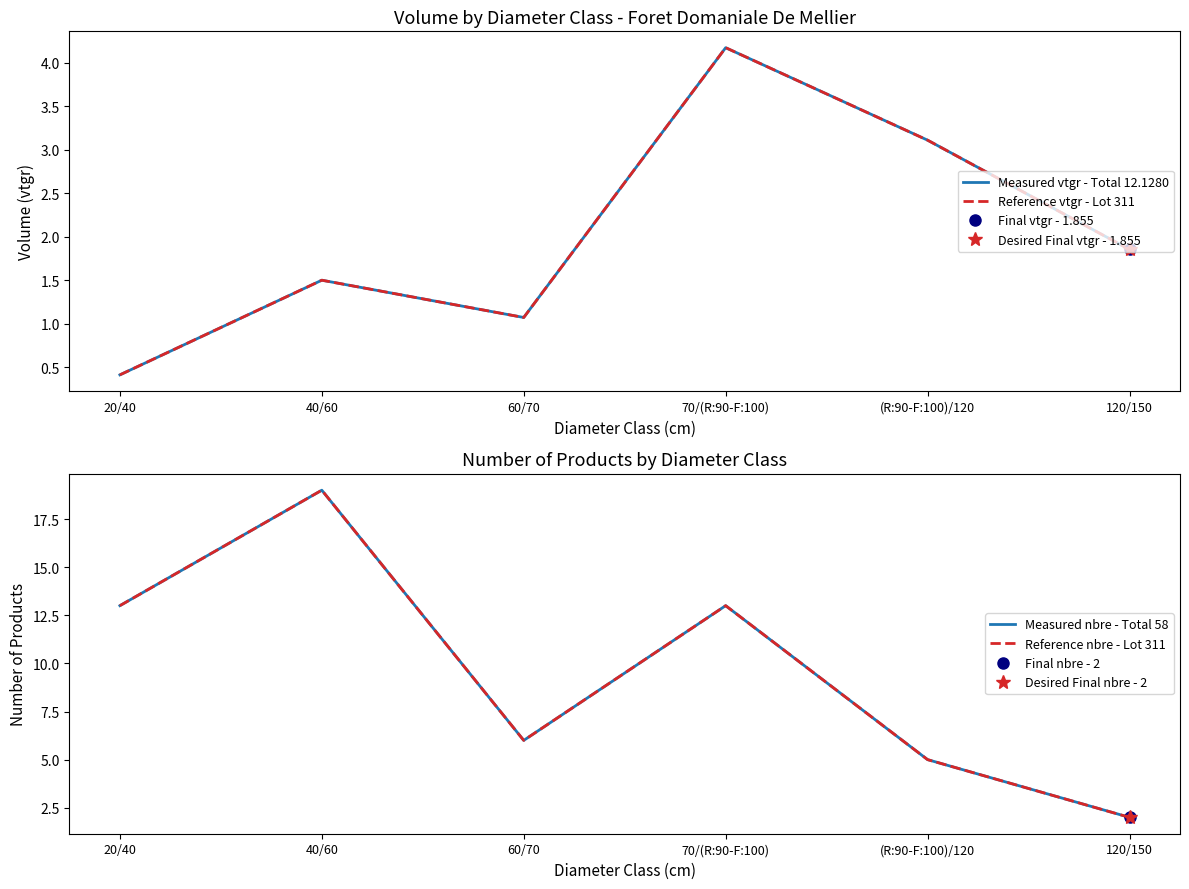

How many values in the Reference vtgr - Lot 311 series exceed 1?

5